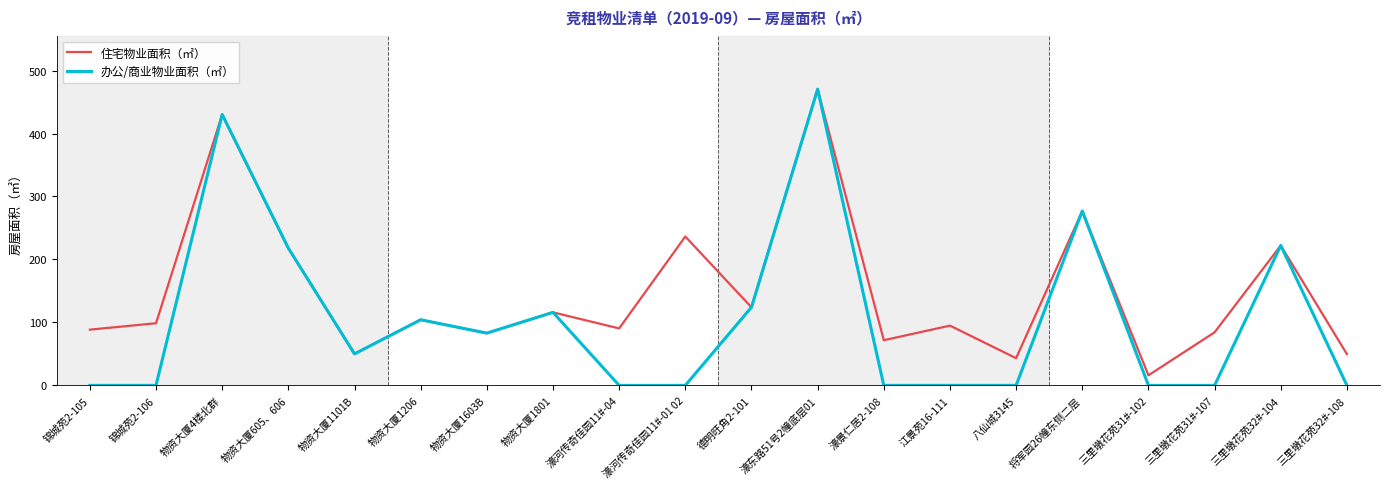

What is the average value of the 住宅物业面积（㎡） series?

148.4